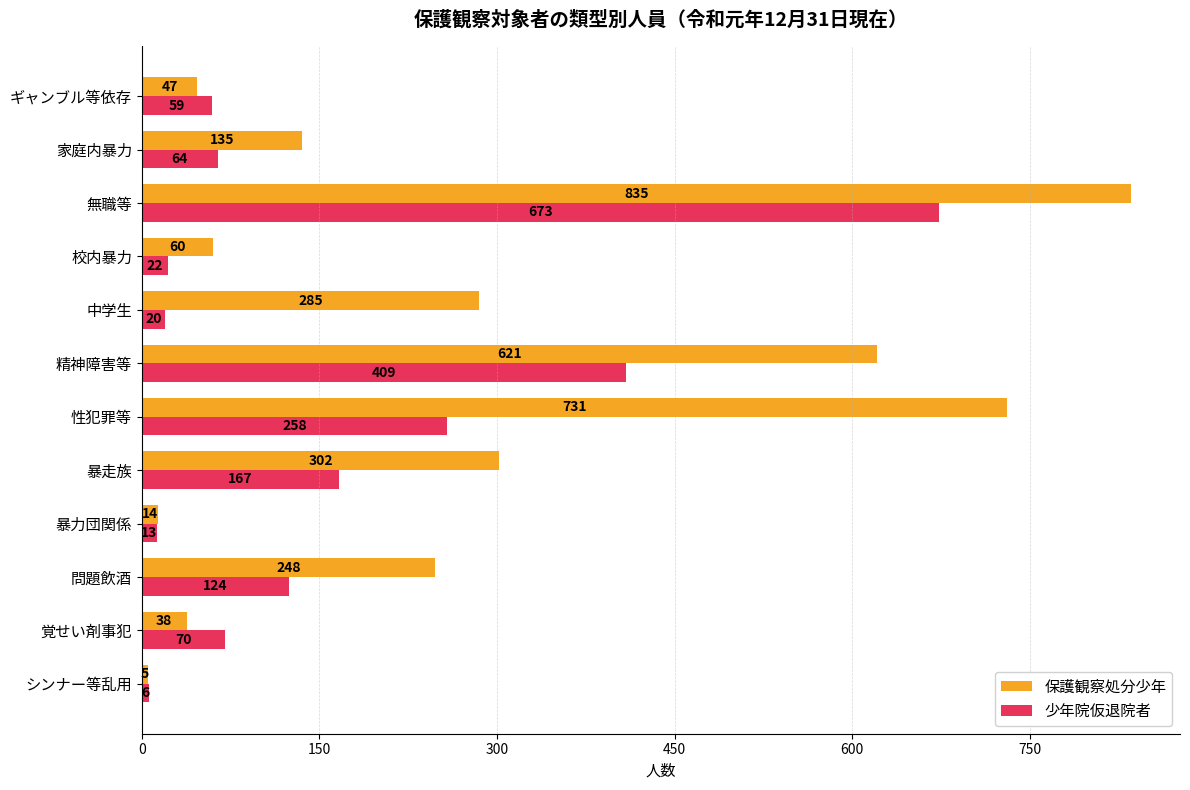

What is the lowest value of the 保護観察処分少年 series?

5